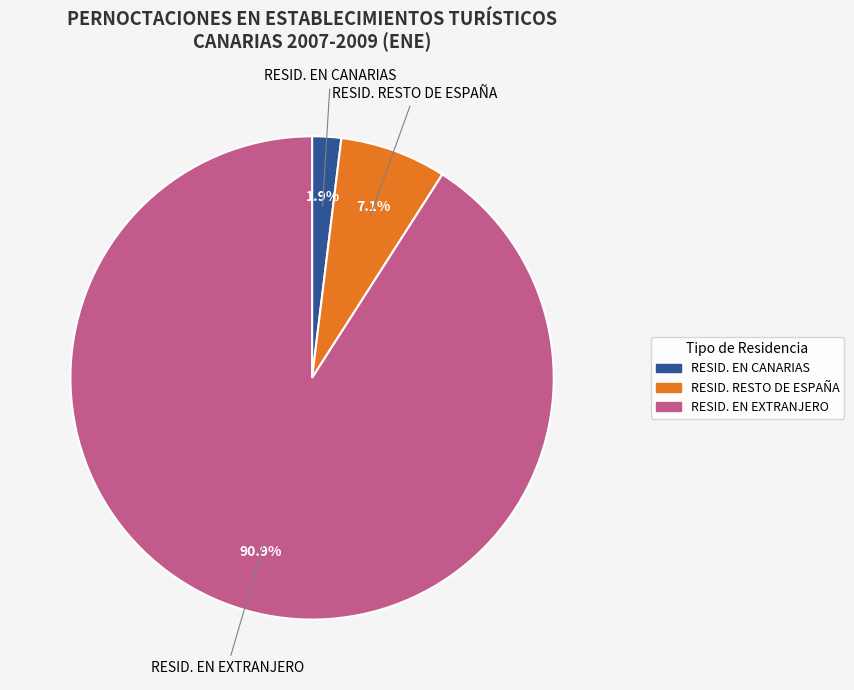

To the nearest percent, what is the difference between the largest and smallest slice percentages?

89%